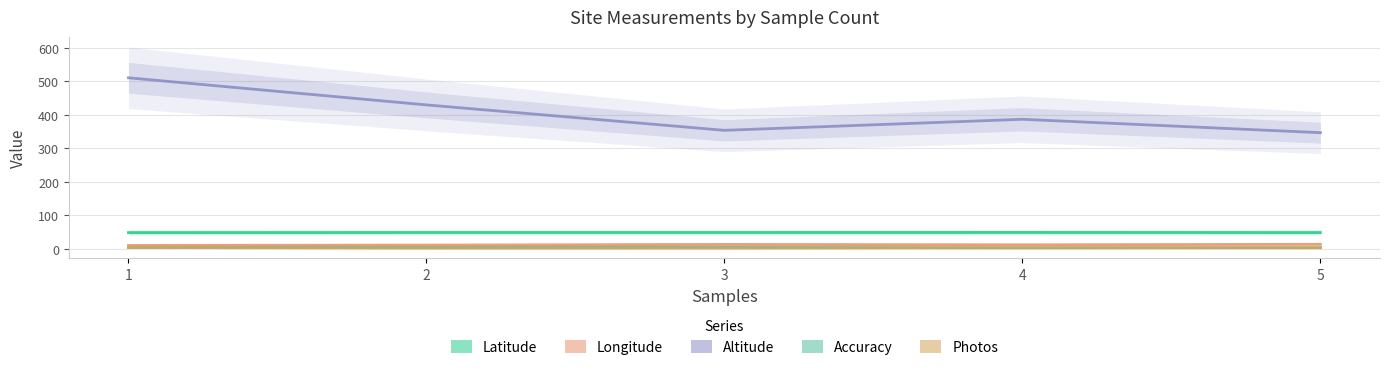

How many interior local peaks does the Longitude series have?

1